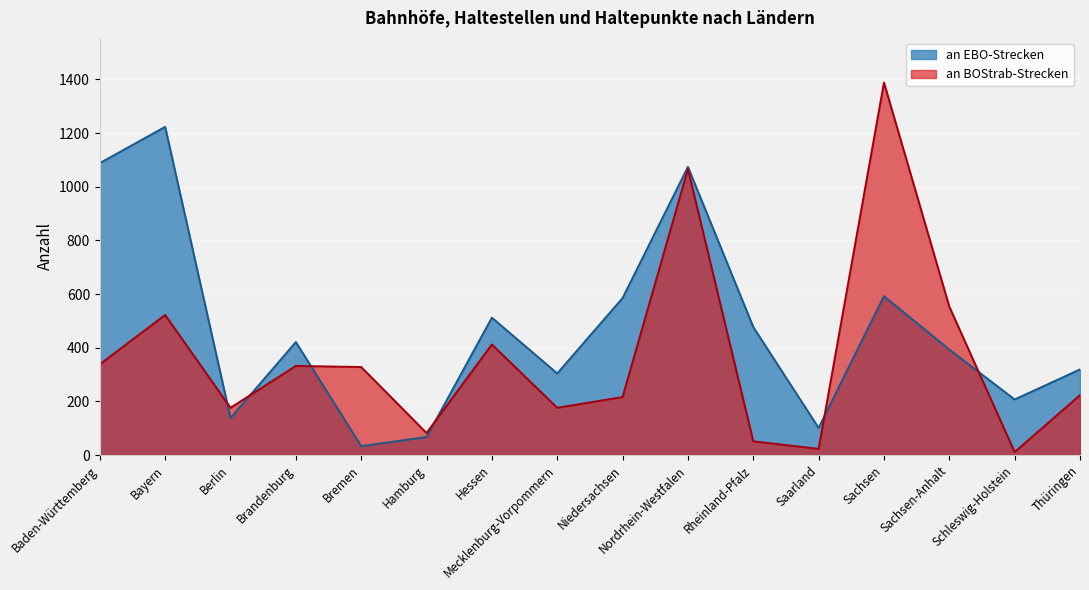

True or false: an EBO-Strecken and an BOStrab-Strecken intersect in this chart.

True